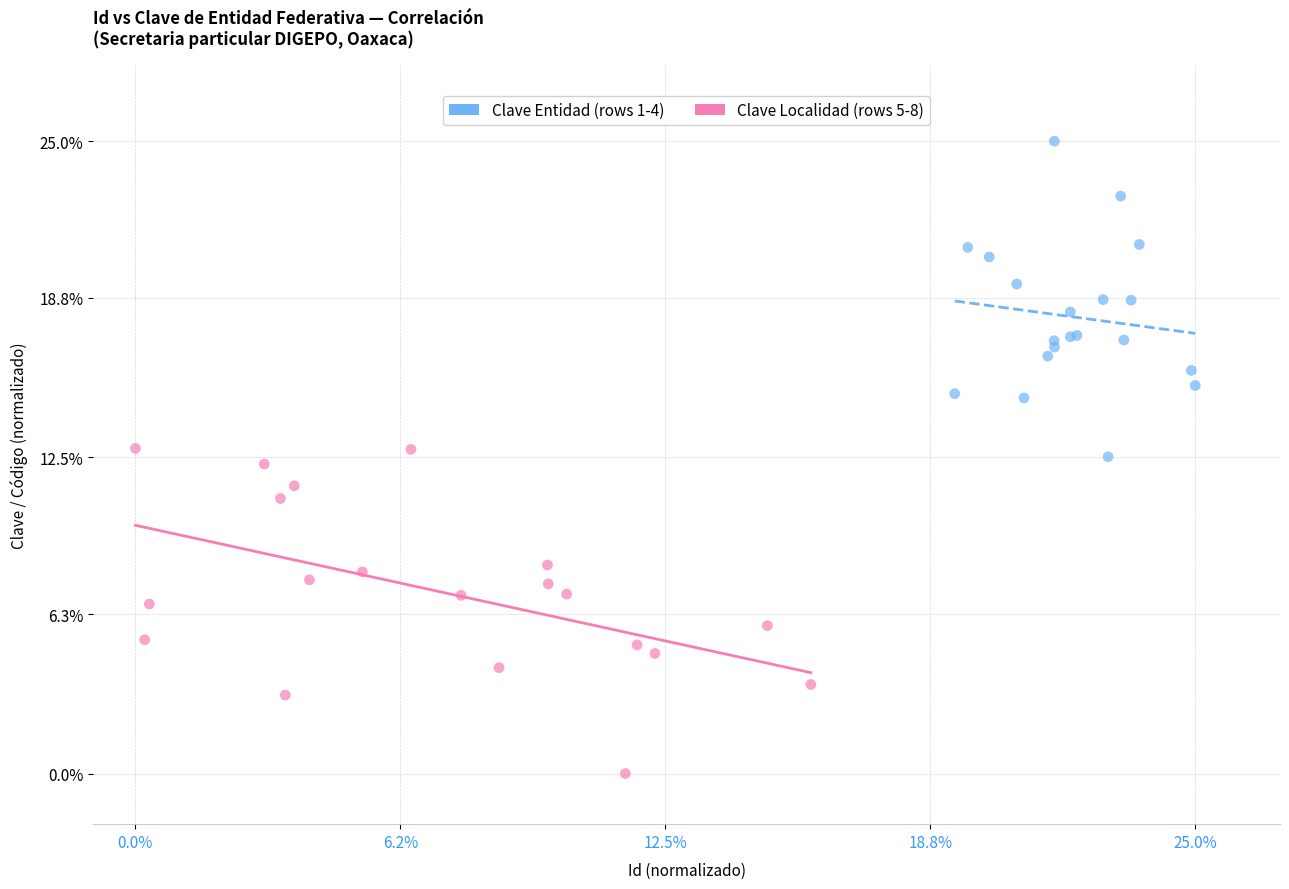

Which series reaches the maximum Y coordinate?

Clave Entidad (rows 1-4)